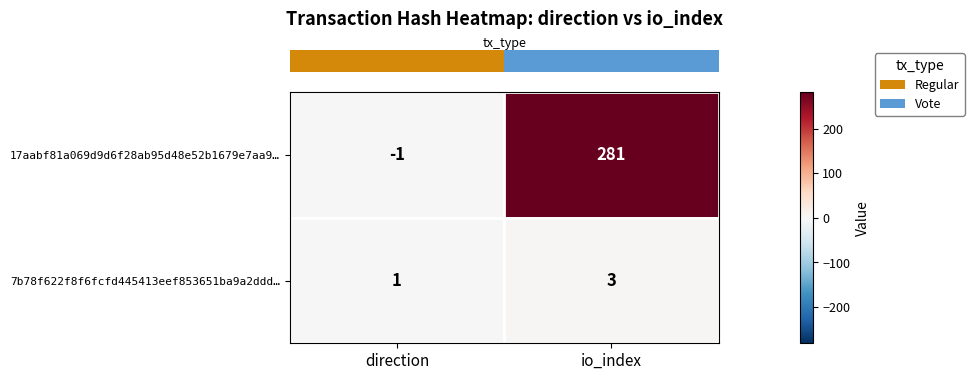

The 7b78f622f8f6fcfd445413eef853651ba9a2ddd… series shows 1 at direction. True or false?

True